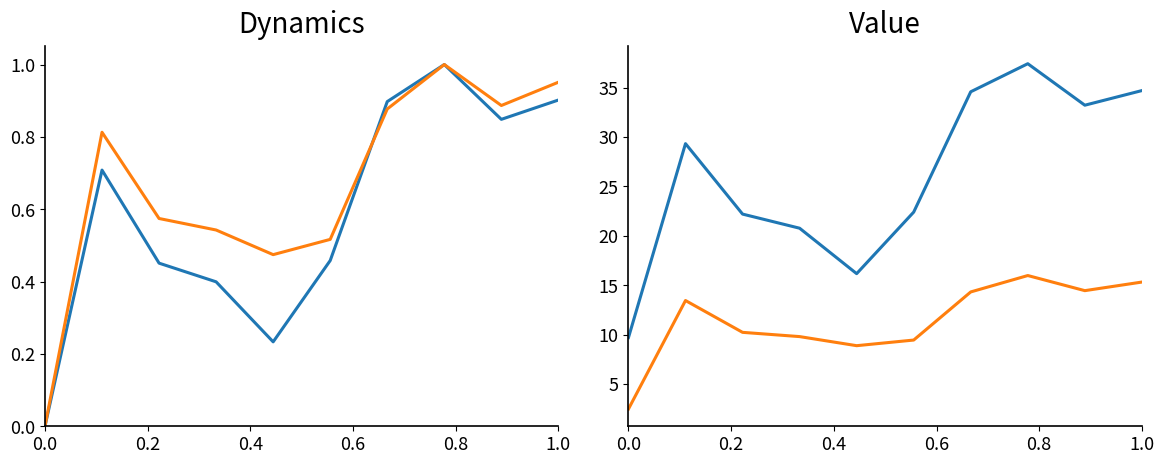

True or false: P1 and P2 intersect in this chart.

False